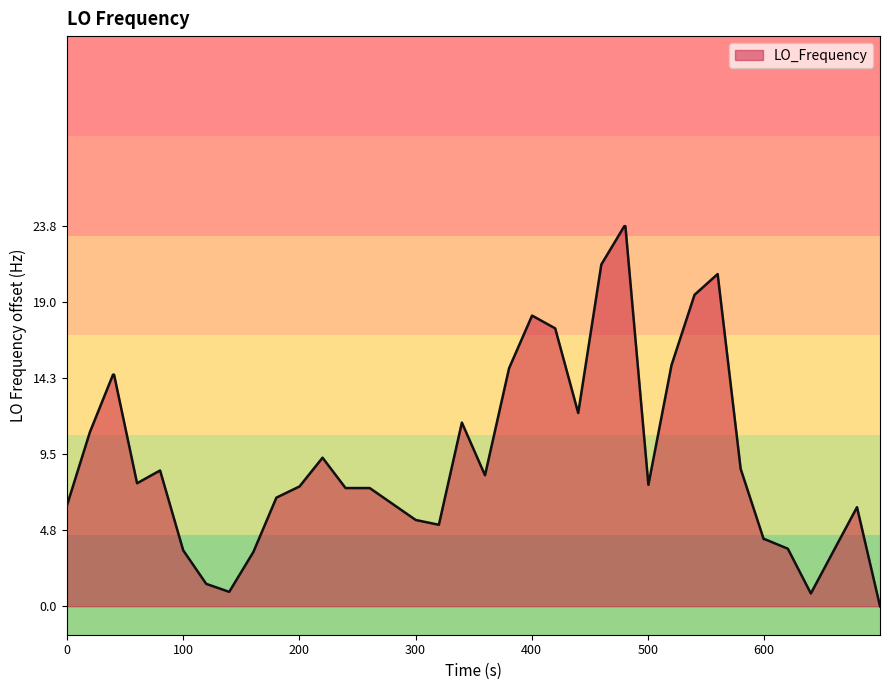

What is the maximum value shown in the chart?

23.8